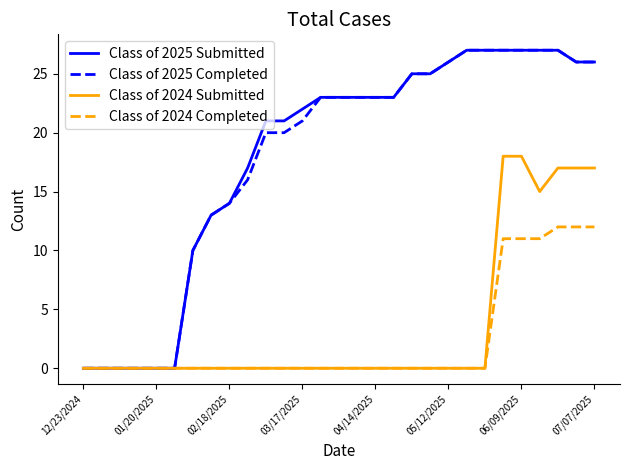

What is the maximum value for Class of 2025 Completed?

27